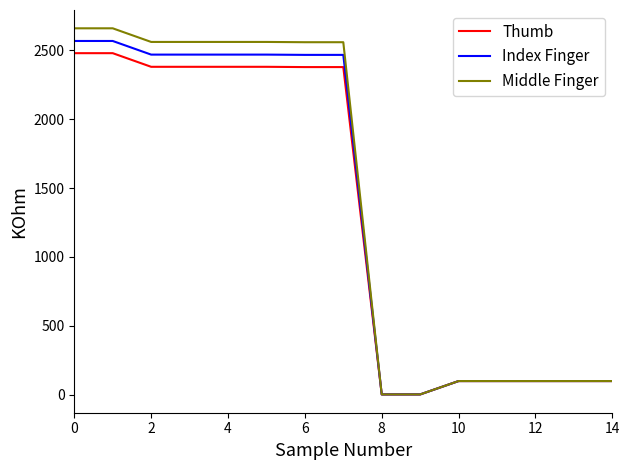

What is the maximum value for Middle Finger?

2660.7